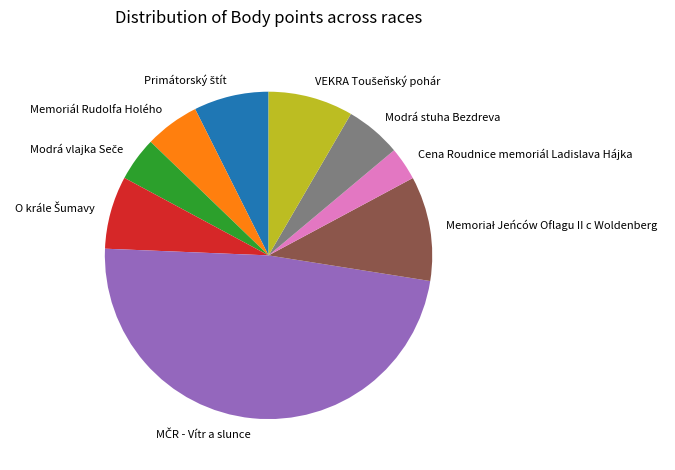

Which slice is the smallest?

Cena Roudnice memoriál Ladislava Hájka